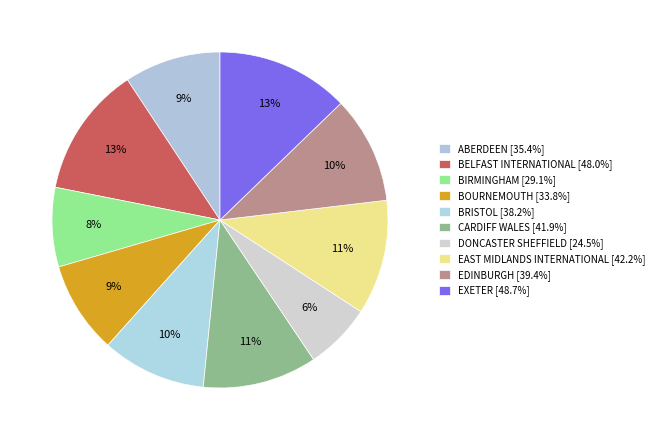

How many slices are in this pie chart?

10